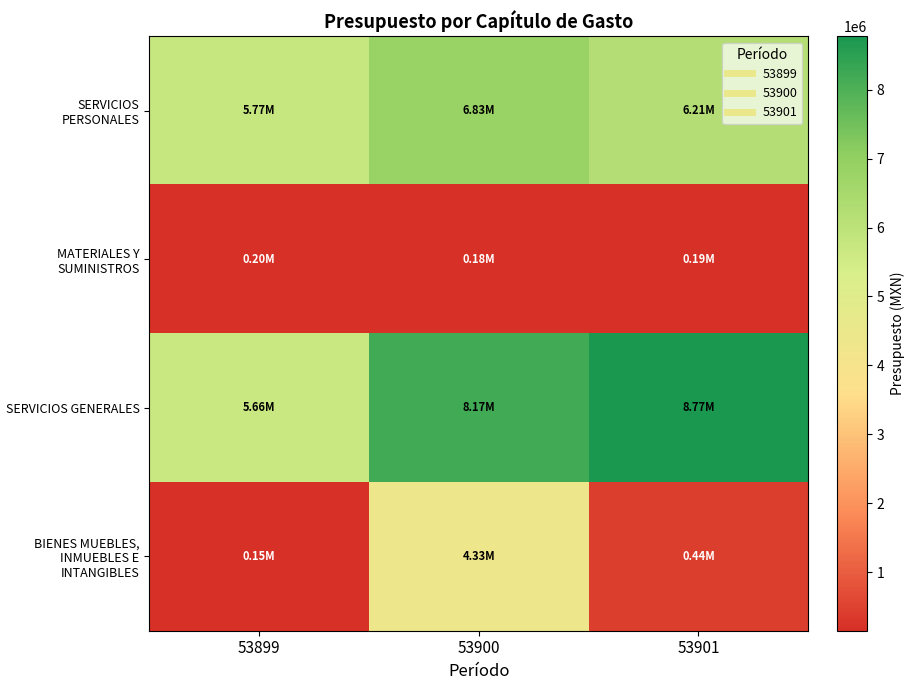

At how many categories does at least one series exceed 4808792?

3